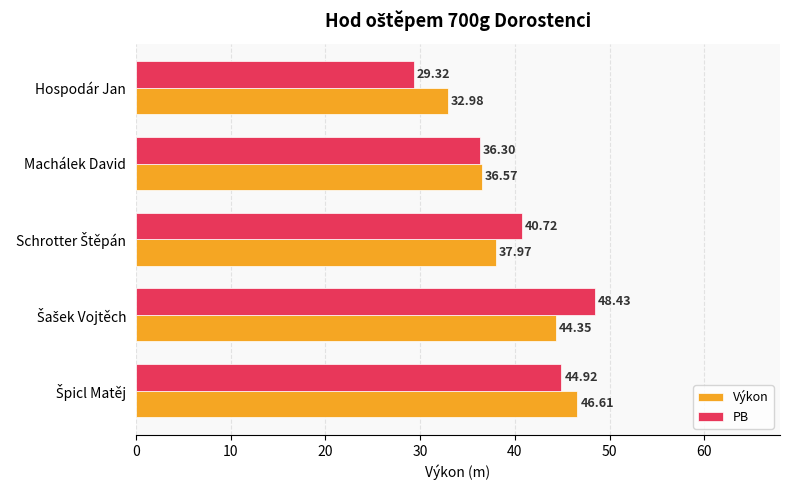

Is the value of PB at Hospodár Jan greater than the value of Výkon at Hospodár Jan?

No